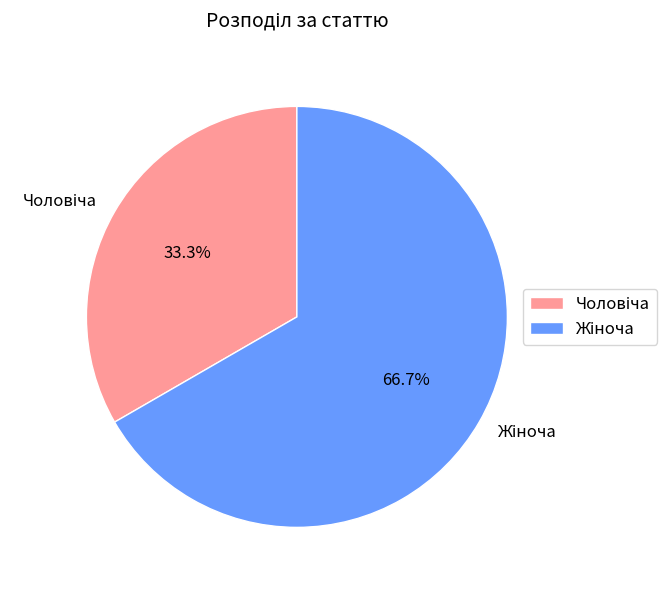

To the nearest percent, what is the average slice percentage?

50%